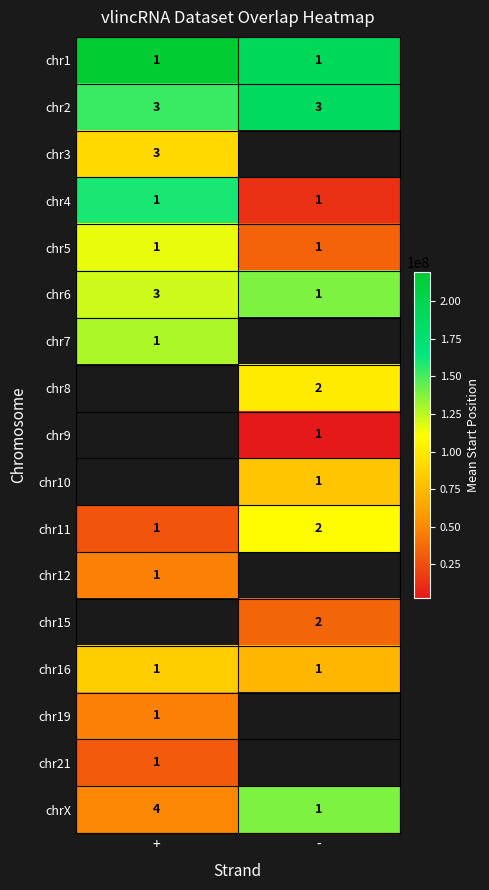

The chr4 series shows 0 at +. True or false?

False